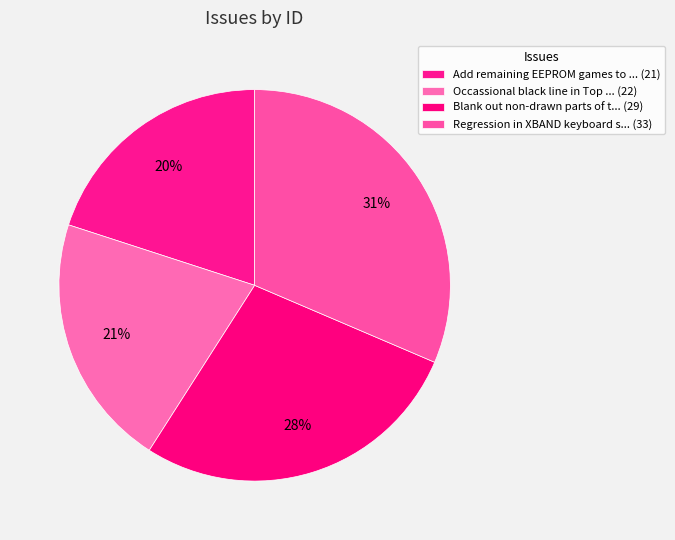

Count the number of slices in the pie.

4